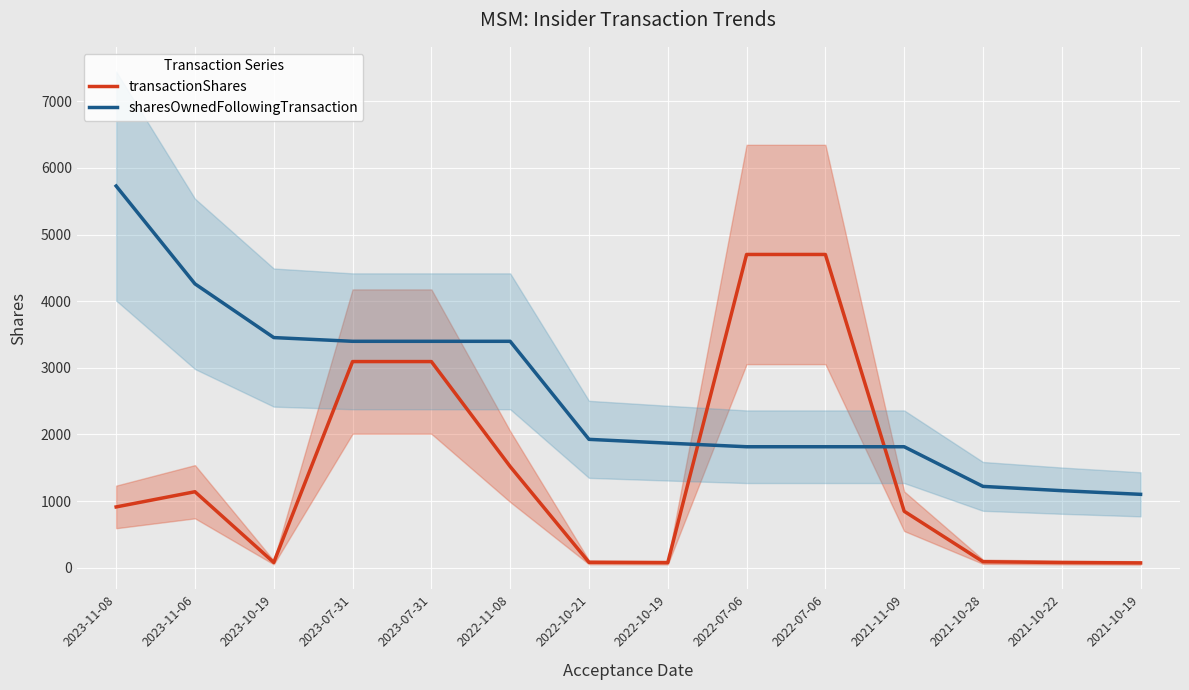

What is the label of the 11th point from the left?

2021-11-09